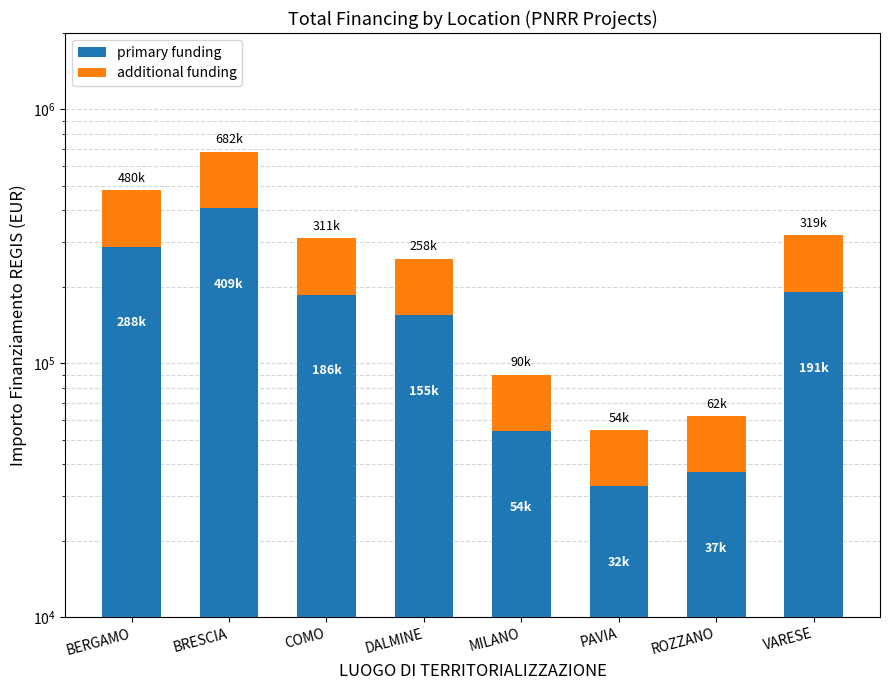

Which has a higher value, ROZZANO or BRESCIA?

BRESCIA